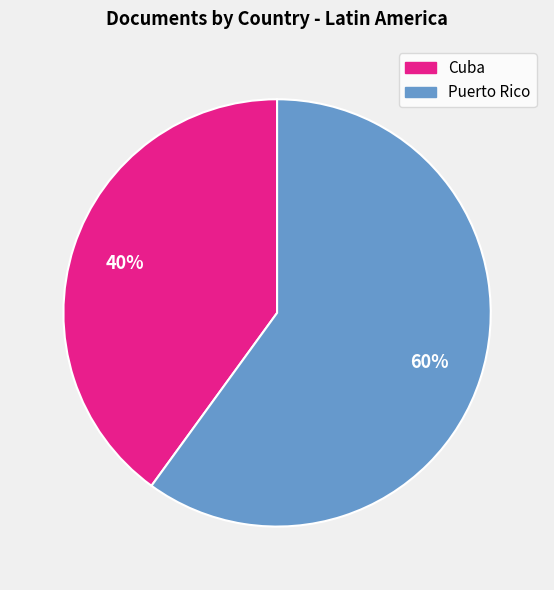

The Puerto Rico slice represents 69% of the pie. True or false?

False